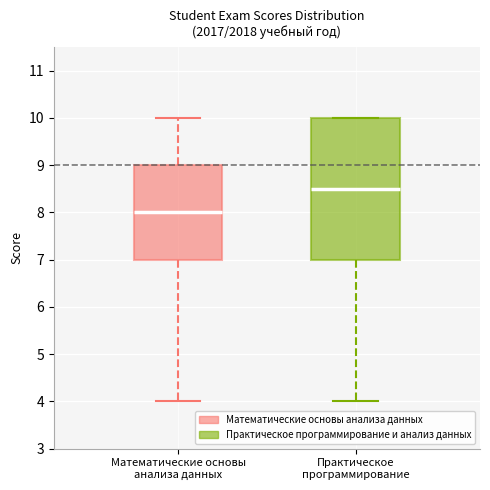

Reading left to right, read every box against the y-axis: the position of its median line, the range the box covers, and the ends of its whiskers. The values are not printed on the chart, so give them approximately, as read against the axis.

Математические основы анализа данных: median 8.0, box 7.0 to 9.0, whiskers 4.0 to 10.0
Практическое программирование: median 8.5, box 7.0 to 10.0, whiskers 4.0 to 10.0